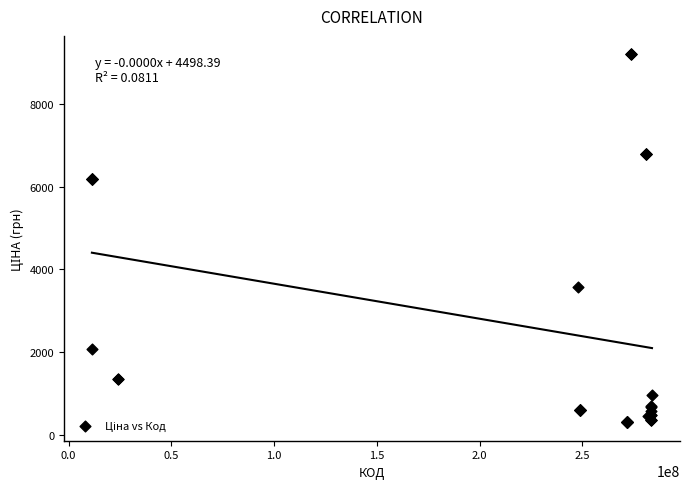

What Y value in the scatter plot is closest to 4750?

3573.6